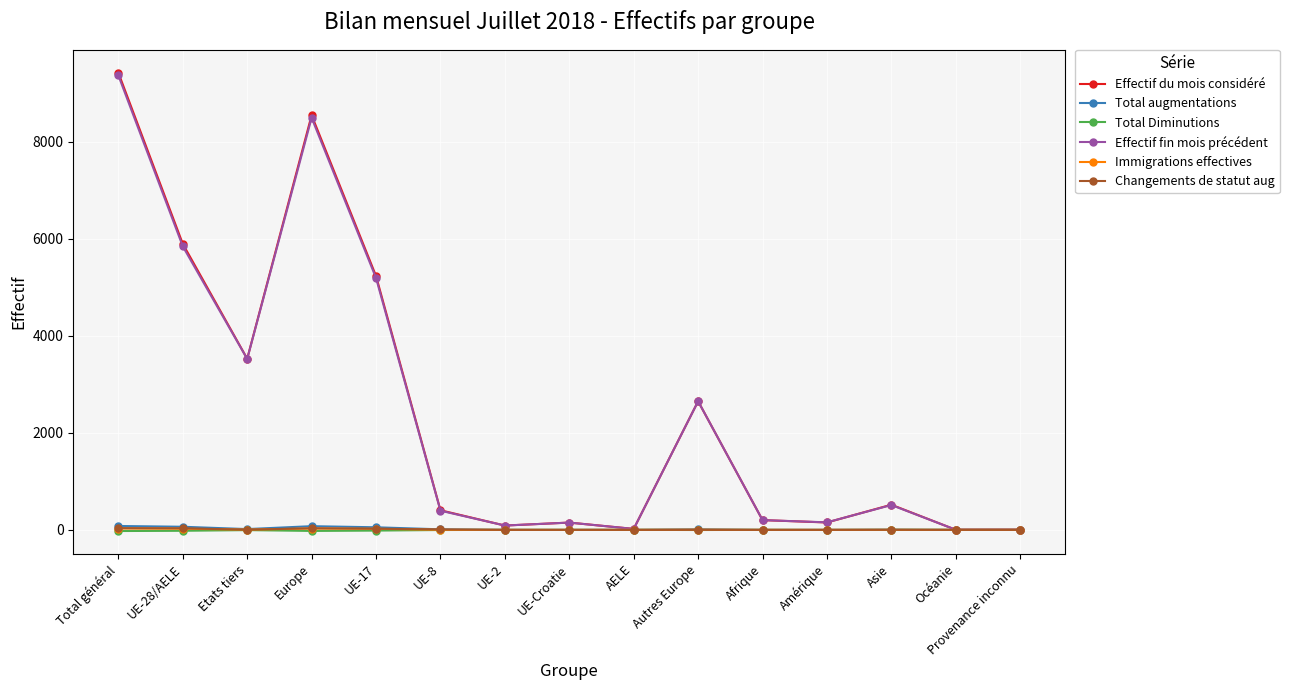

What is the difference between the Changements de statut aug values at UE-28/AELE and UE-2?

33